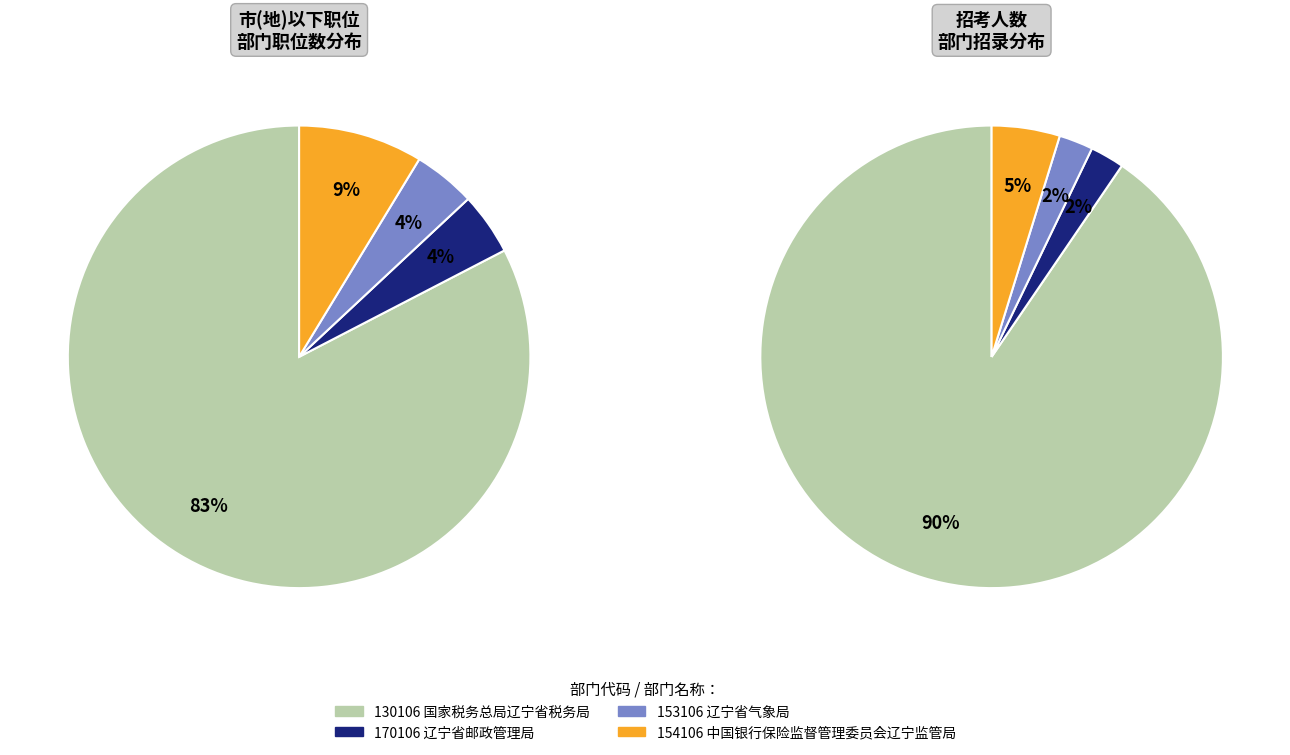

The 170106 slice represents 4% of the pie. True or false?

True